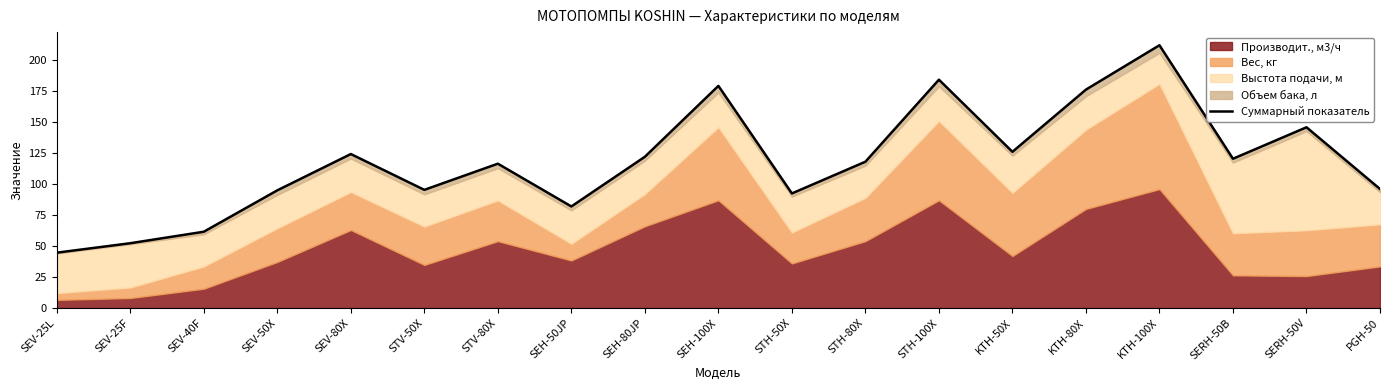

The chart shows a value of 141.7 at STH-50X. True or false?

False